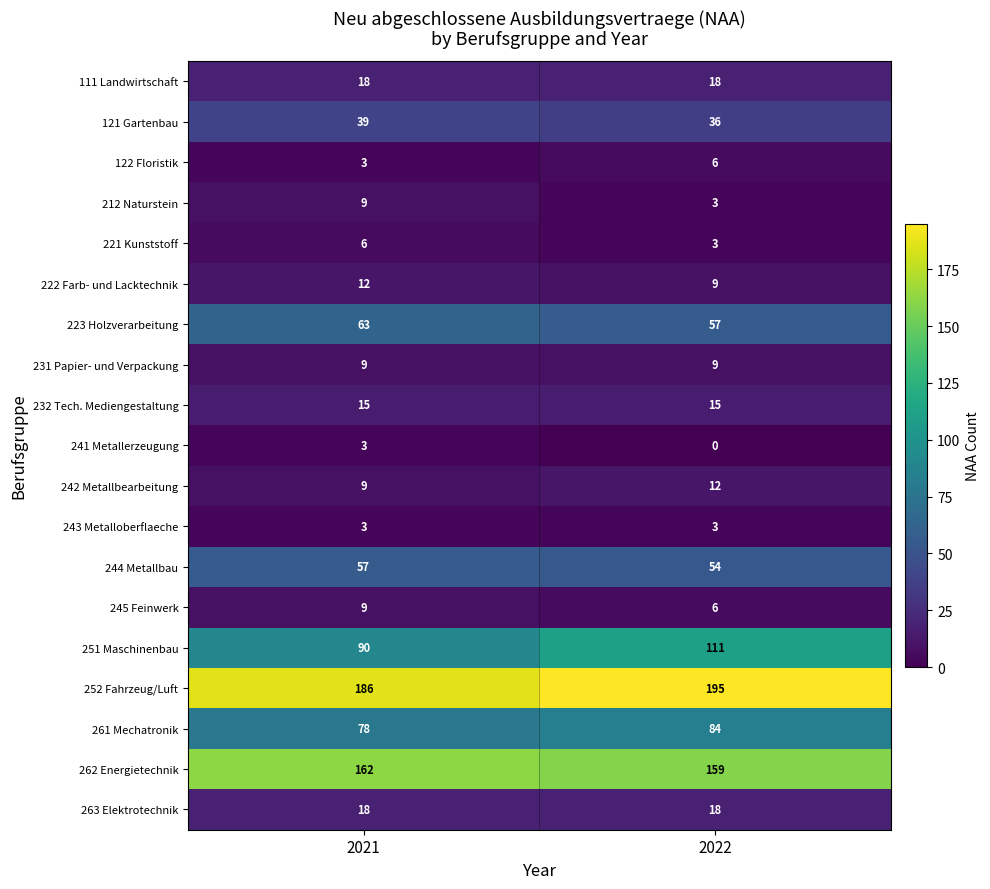

Which label corresponds to the smallest value in the chart?

2022